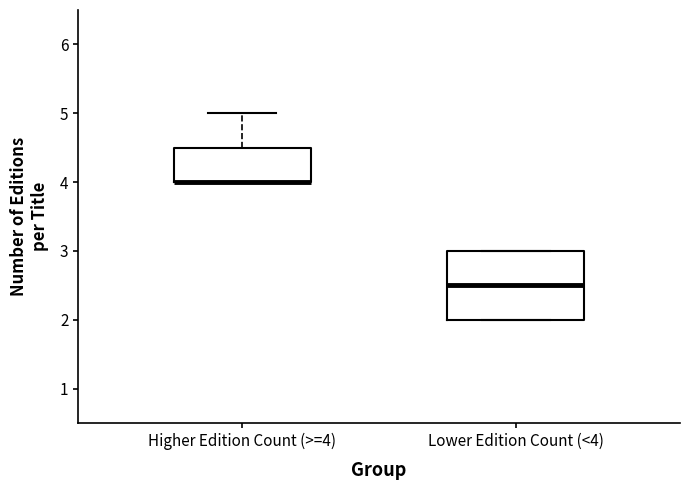

Comparing the boxes themselves (not the whiskers), which one is the tallest?

Lower Edition Count (<4)